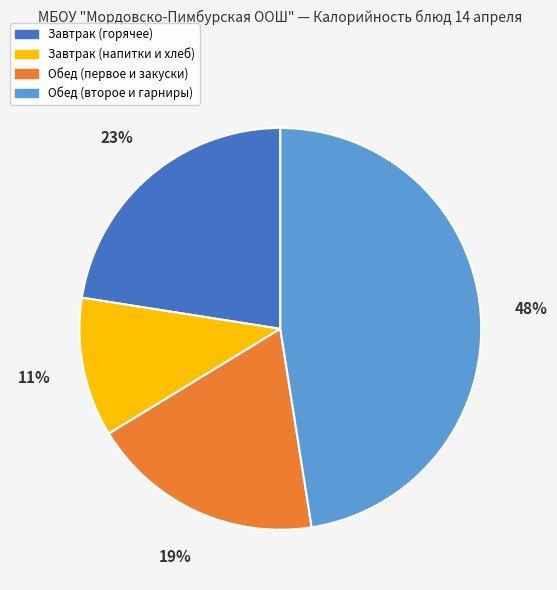

Is there a majority slice in this chart?

No